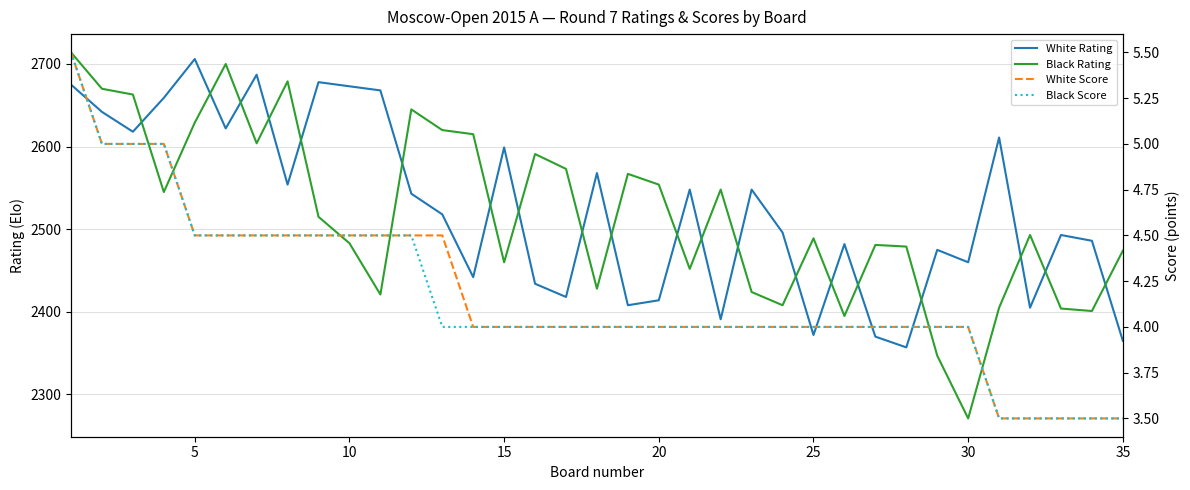

Is the value of White Rating at 16 greater than the value of Black Rating at 0?

No